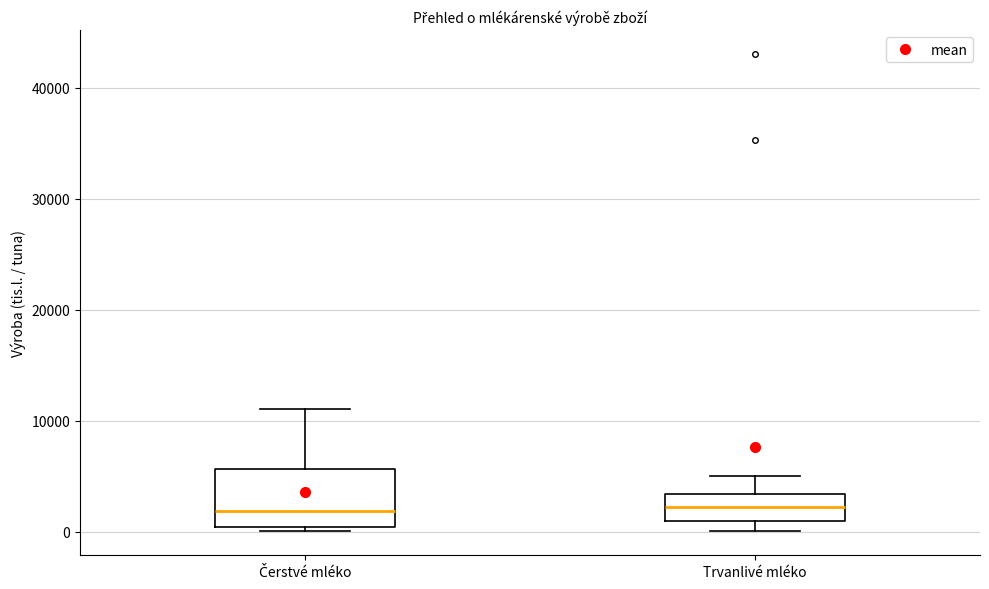

Reading left to right, read every box against the y-axis: the position of its median line, the range the box covers, and the ends of its whiskers. The values are not printed on the chart, so give them approximately, as read against the axis.

Čerstvé mléko: median 2000, box 0 to 6000, whiskers 0 (just below the box's lower edge) to 11000
Trvanlivé mléko: median 2000, box 1000 to 3000, whiskers 0 to 5000